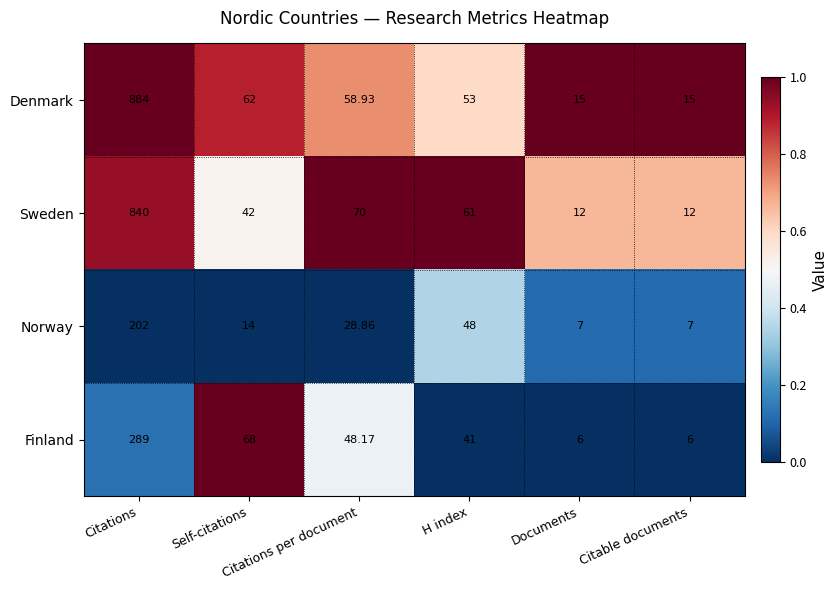

Which series has the largest range (max minus min)?

Denmark